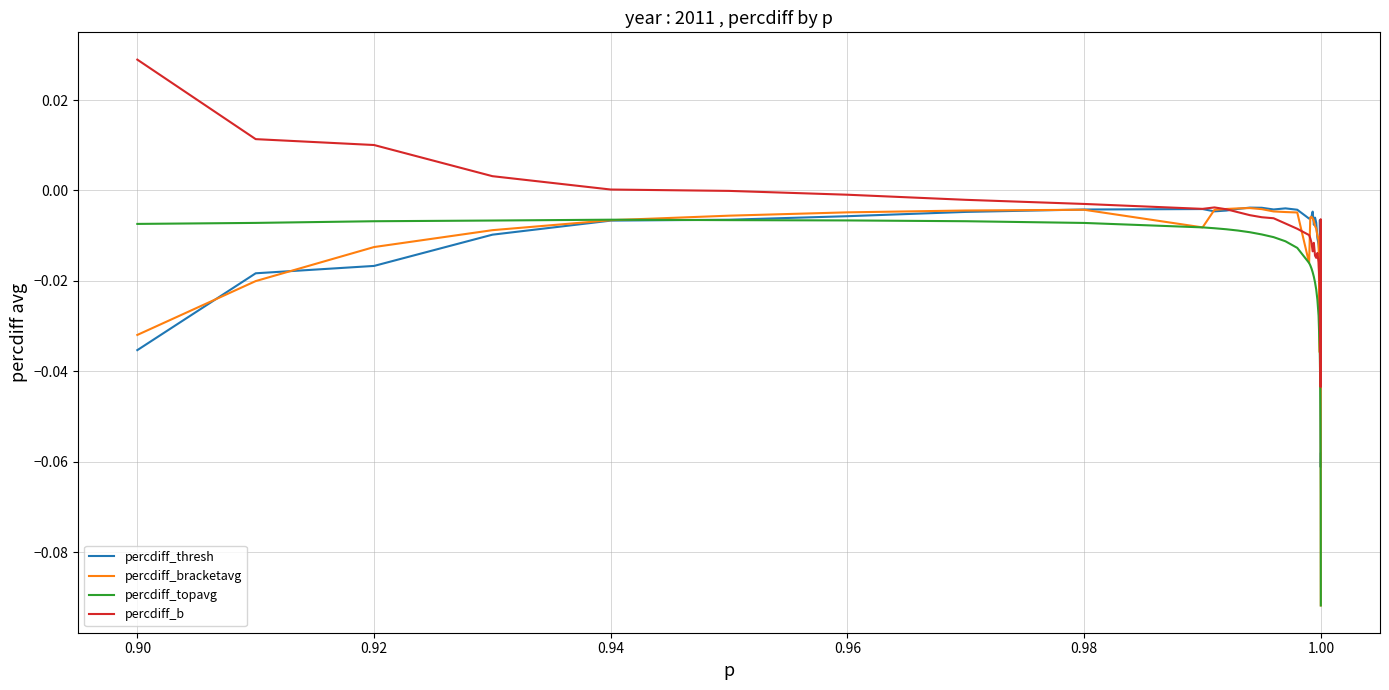

What is the difference between the maximum and minimum values in the percdiff_bracketavg series?

0.1